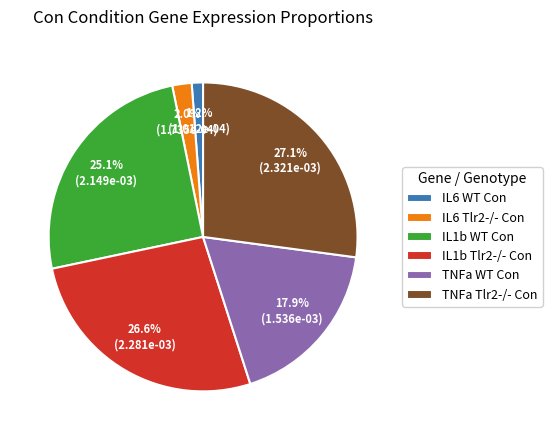

To the nearest percent, what is the combined percentage of IL1b WT Con and IL6 Tlr2-/- Con?

27%